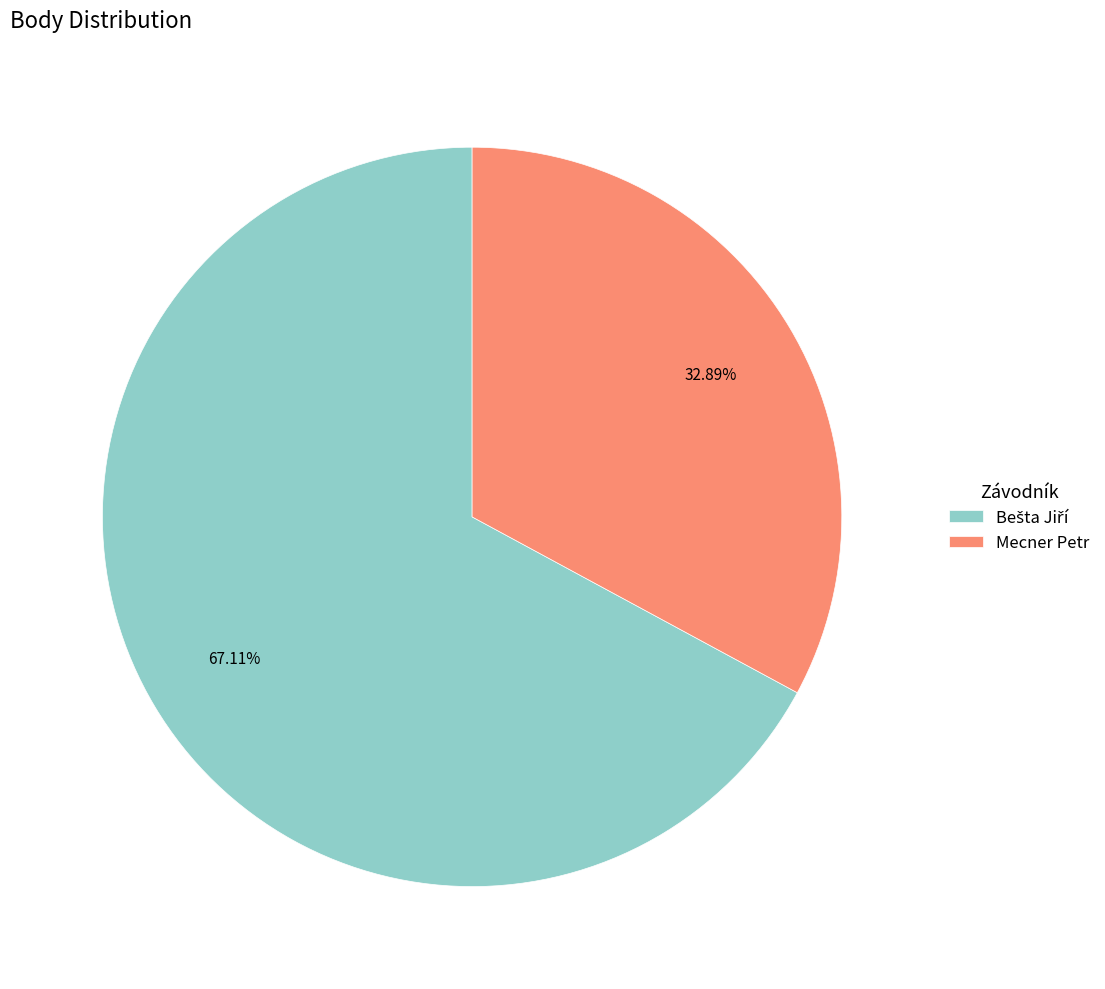

Does Mecner Petr account for over 50% of the chart?

No